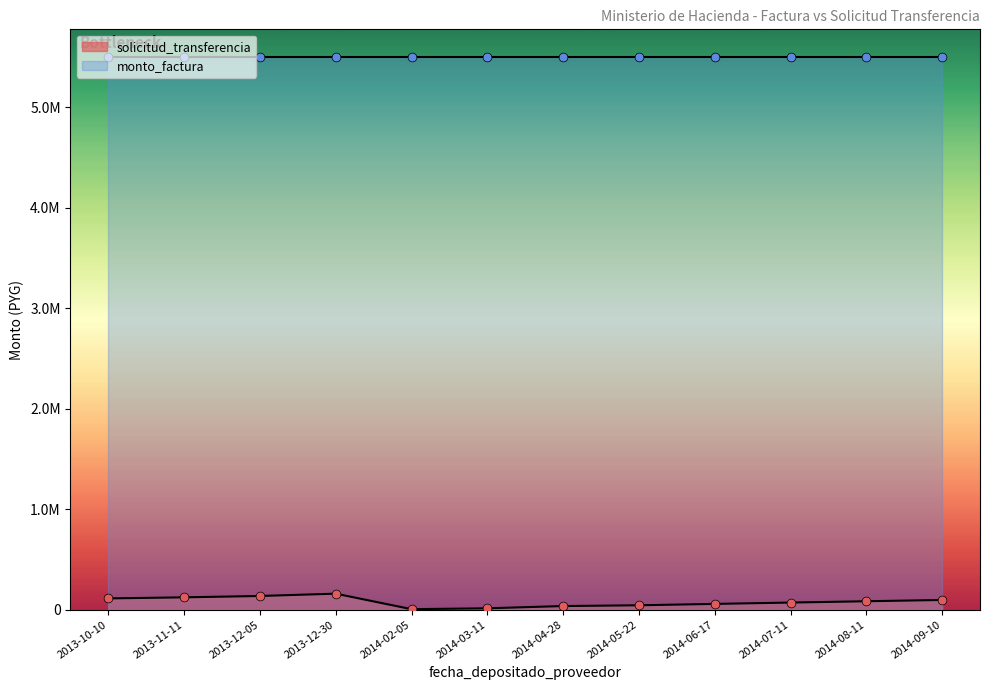

What is the change in value from 2014-04-28 to 2014-07-11?

+34791